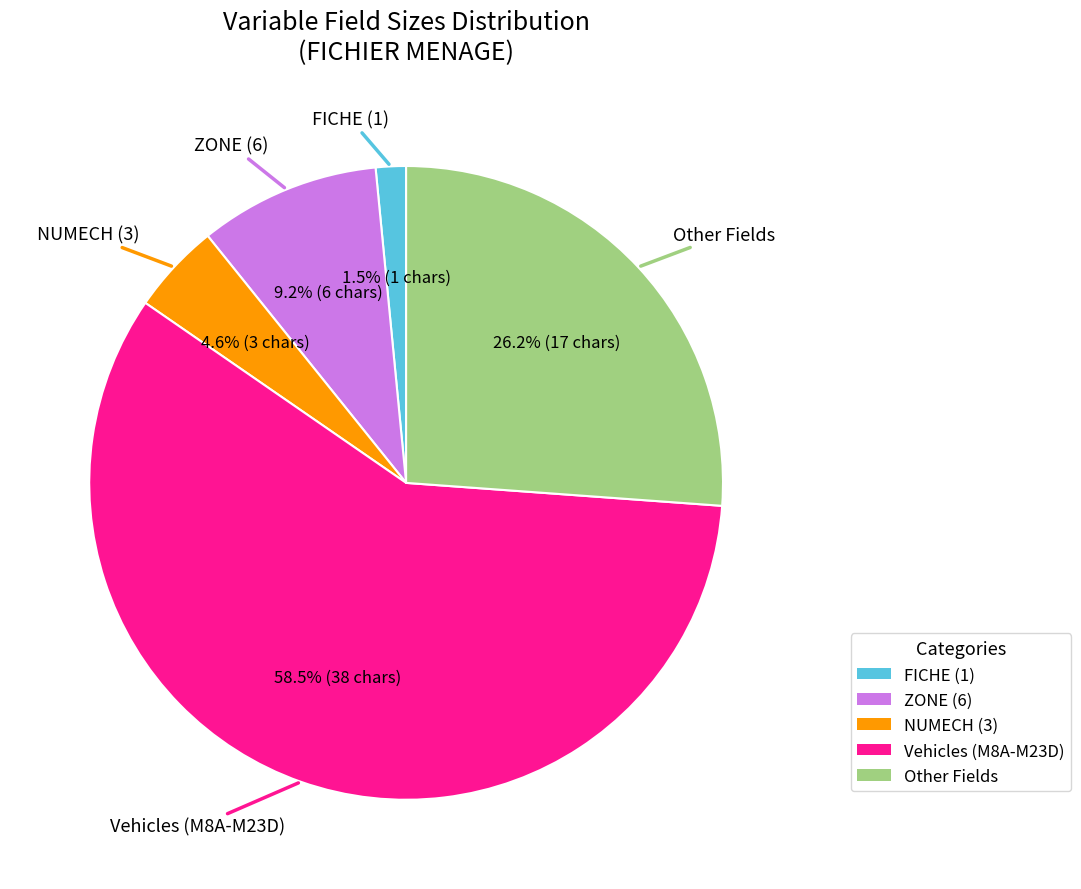

Is there a majority slice in this chart?

Yes